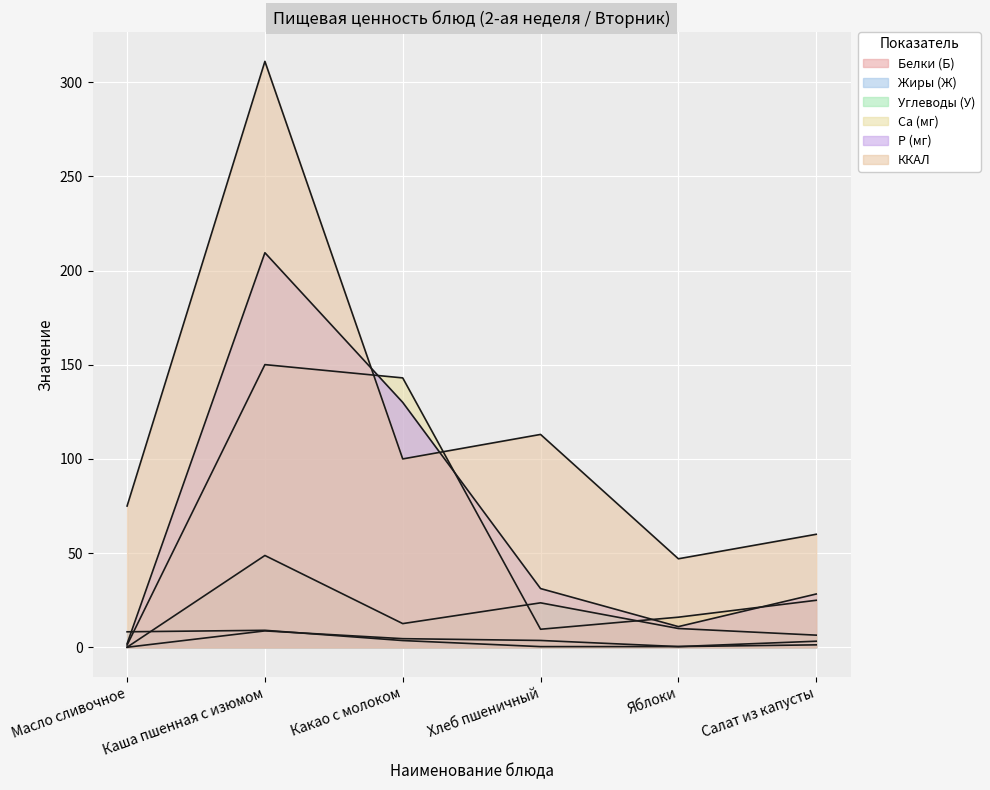

In Ca (мг), how many points are higher than both neighbors (excluding endpoints)?

1